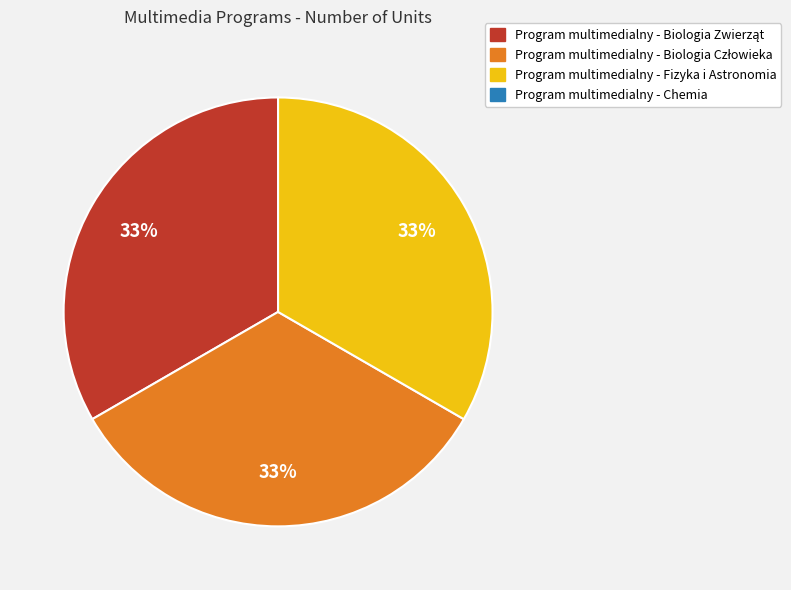

Is there a majority slice in this chart?

No